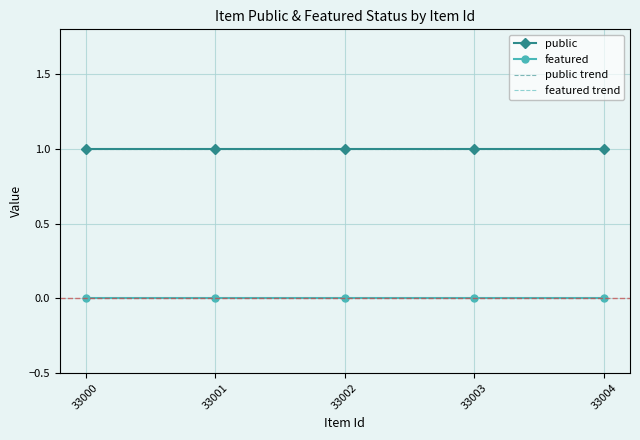

What is the difference between the highest and lowest values at 33000?

1.0